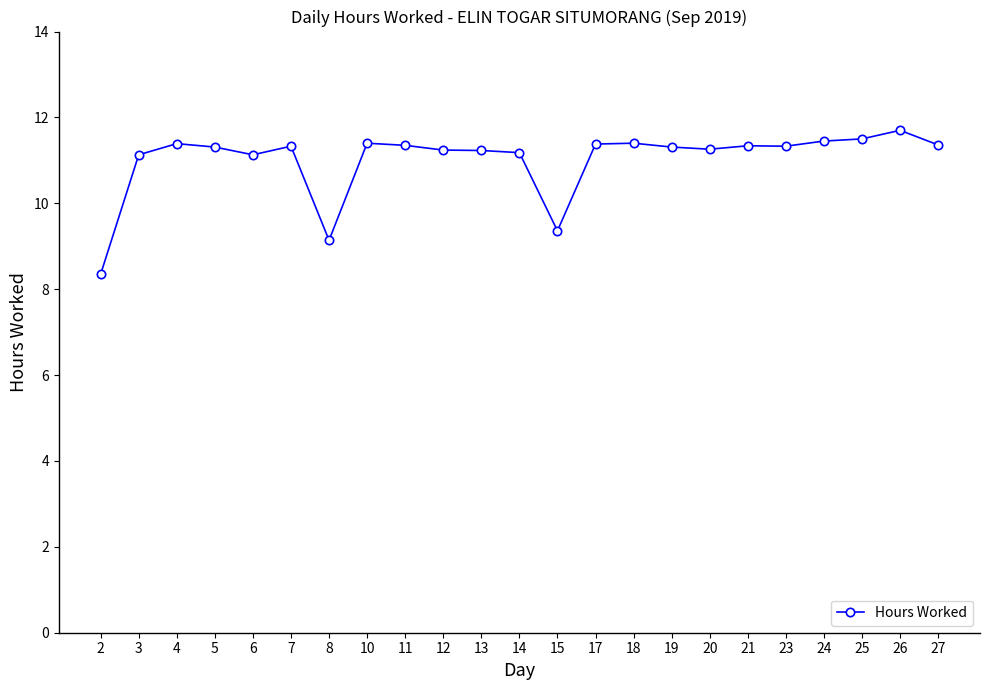

True or false: the data has more than 0 interior local peaks.

True